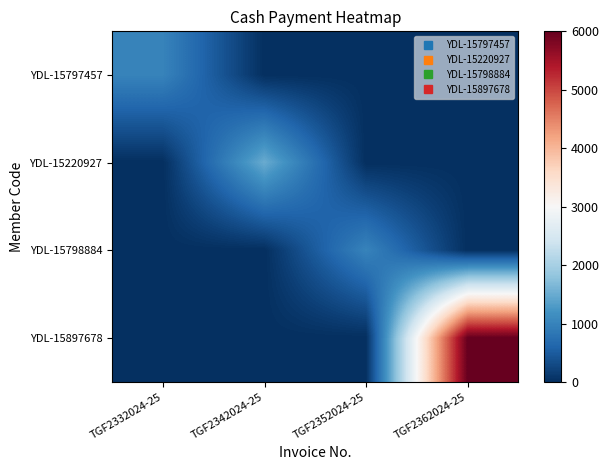

Which series changed the most between TGF2332024-25 and TGF2342024-25?

YDL-15220927